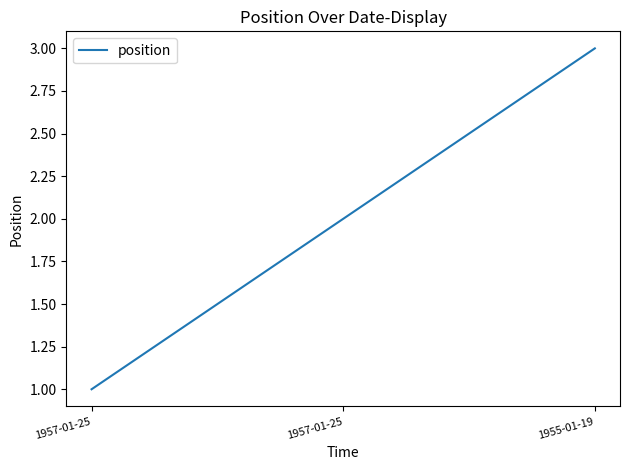

List the labels in order of value, smallest first.

1957-01-25, 1957-01-25, 1955-01-19